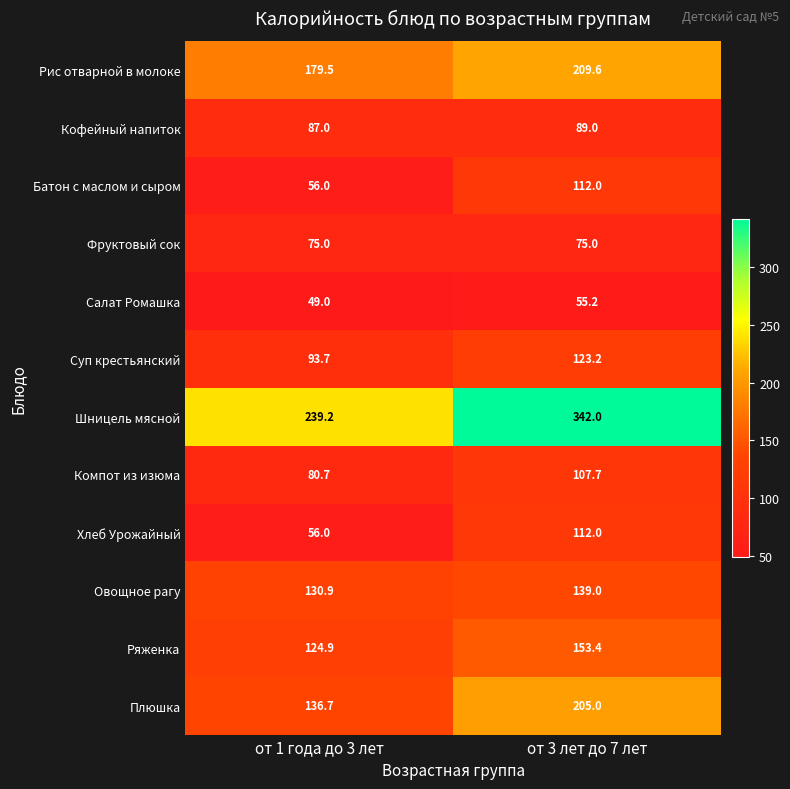

Which category has the highest value across all series?

от 3 лет до 7 лет